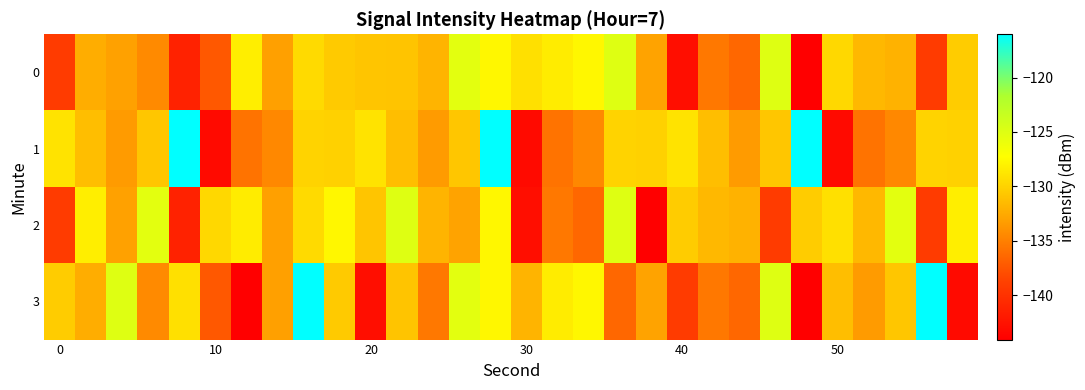

Which series has the largest total across all categories?

1